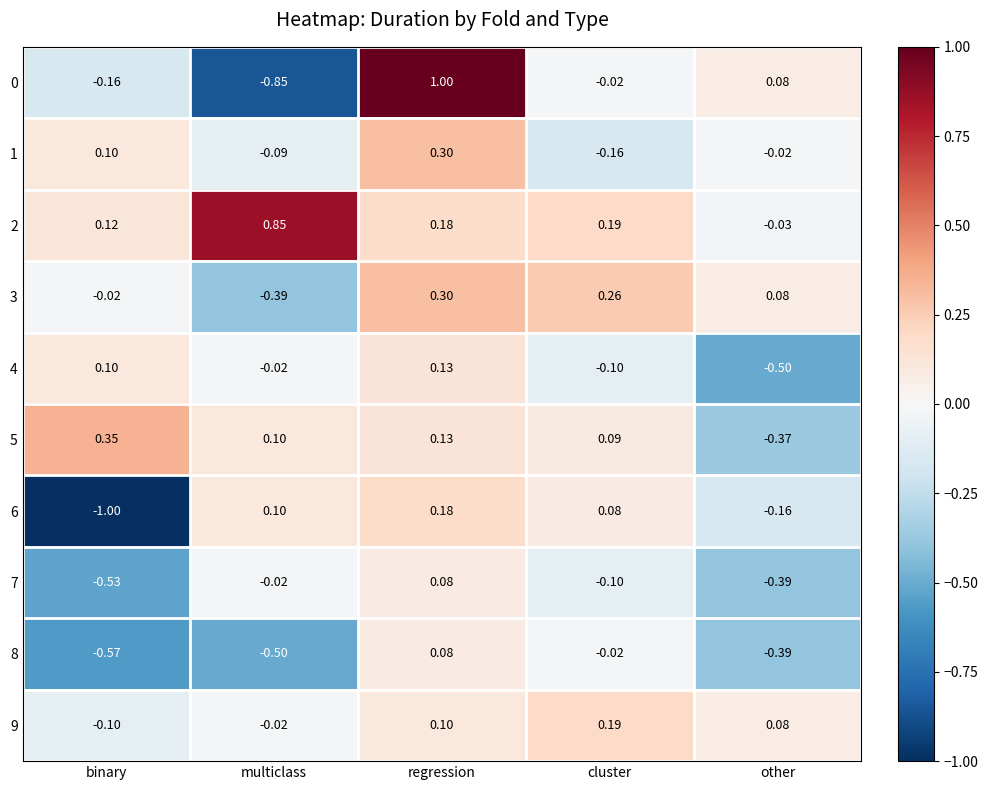

At which category is the sum across all series the highest?

regression